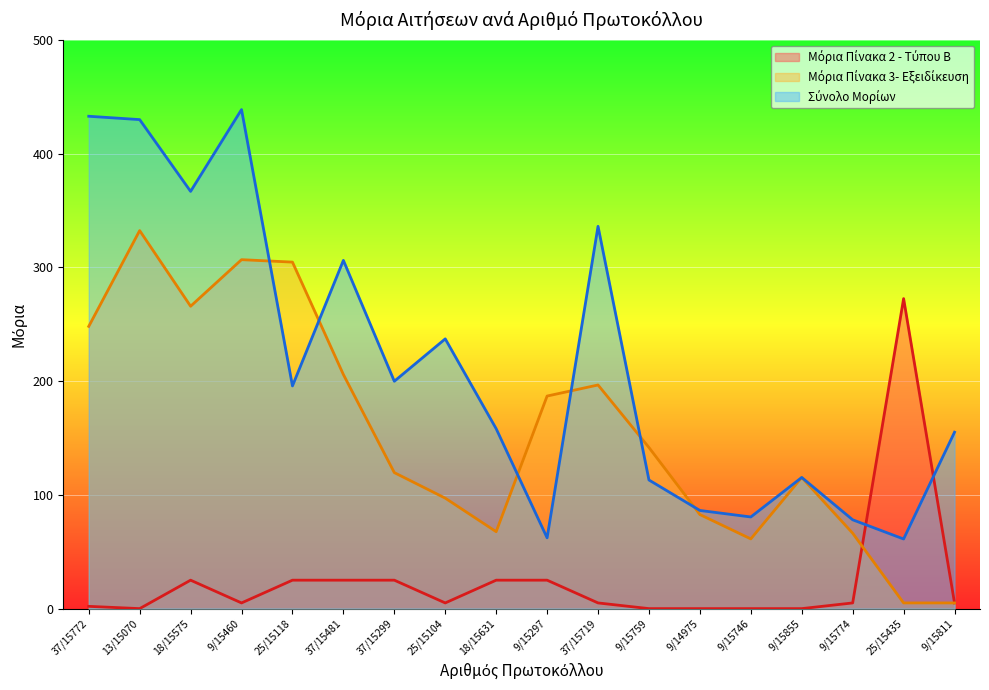

Does the chart display data point markers on the line(s)?

No